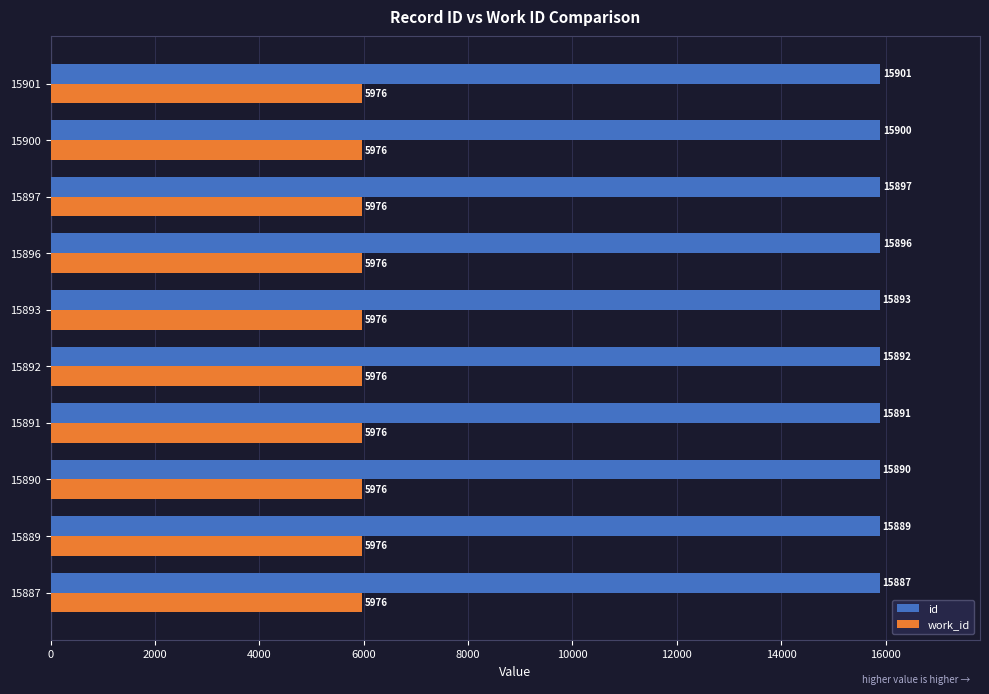

What is the difference between the second highest and second lowest values in the id series?

11